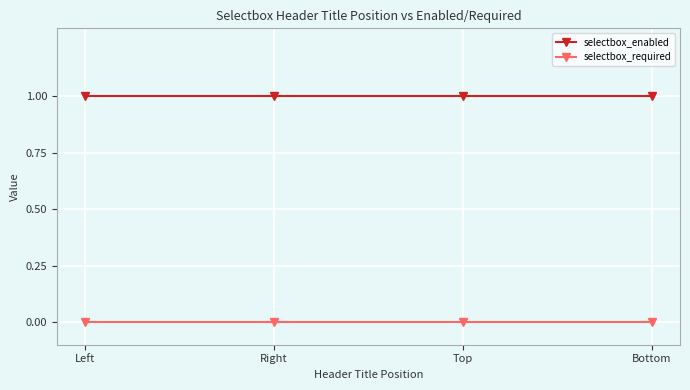

True or false: selectbox_enabled and selectbox_required intersect in this chart.

False